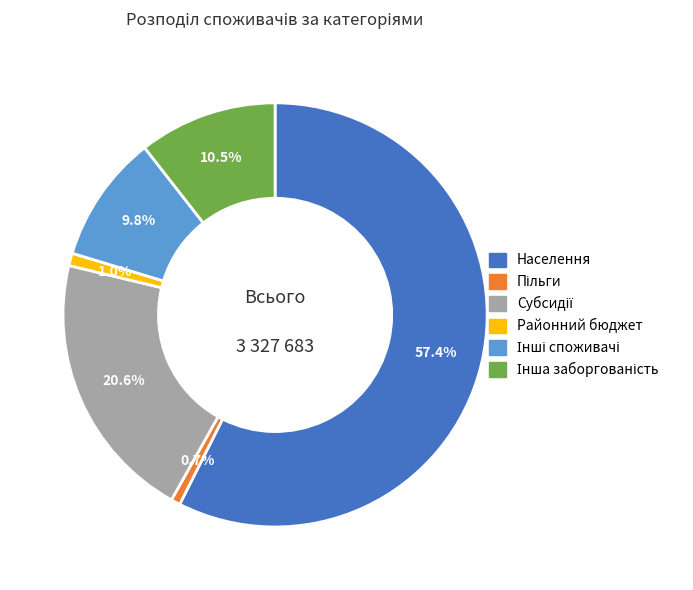

Which category has the biggest portion of the pie?

Населення